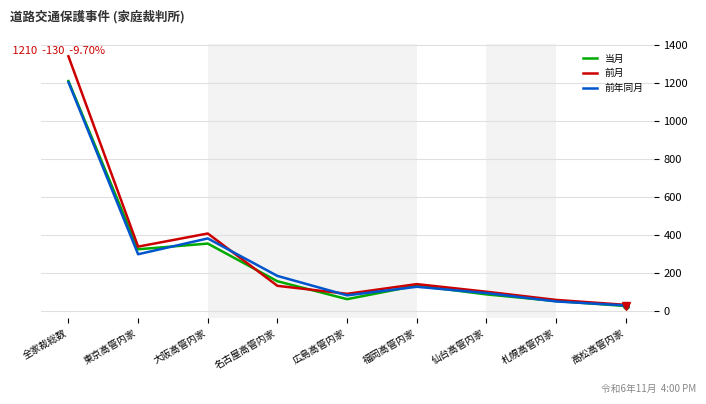

True or false: 前月 and 前年同月 cross at least once.

True